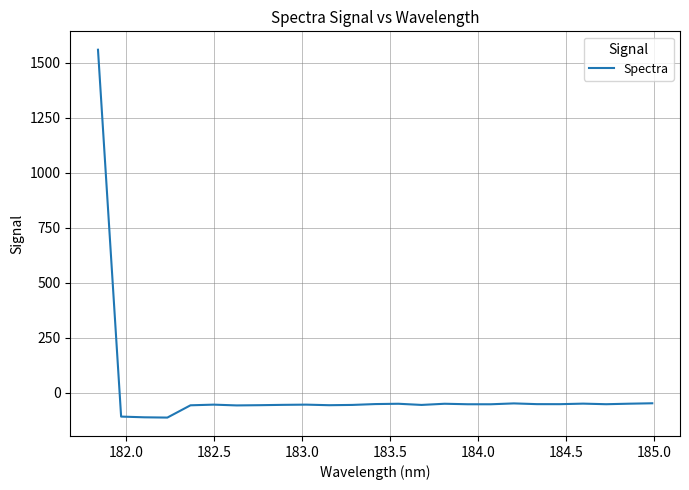

What is the minimum value shown in the chart?

-113.2